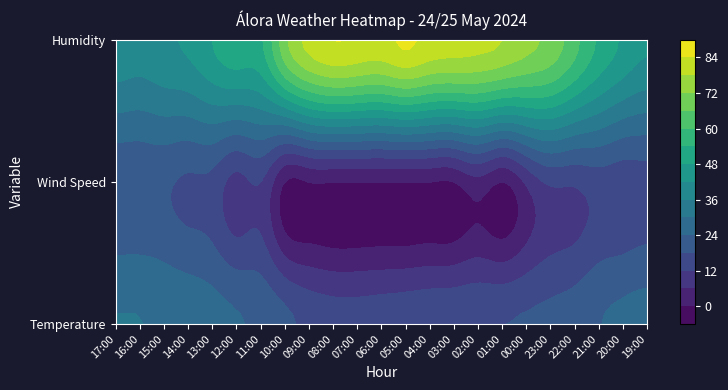

At which category does the chart reach its peak across all series?

05:00